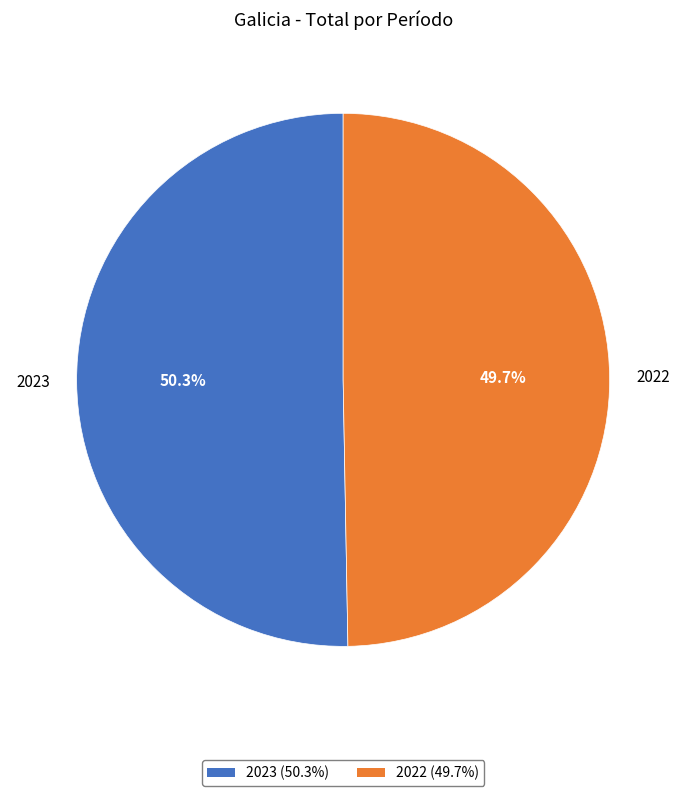

Is it true that 2022 is 50% of the pie?

True